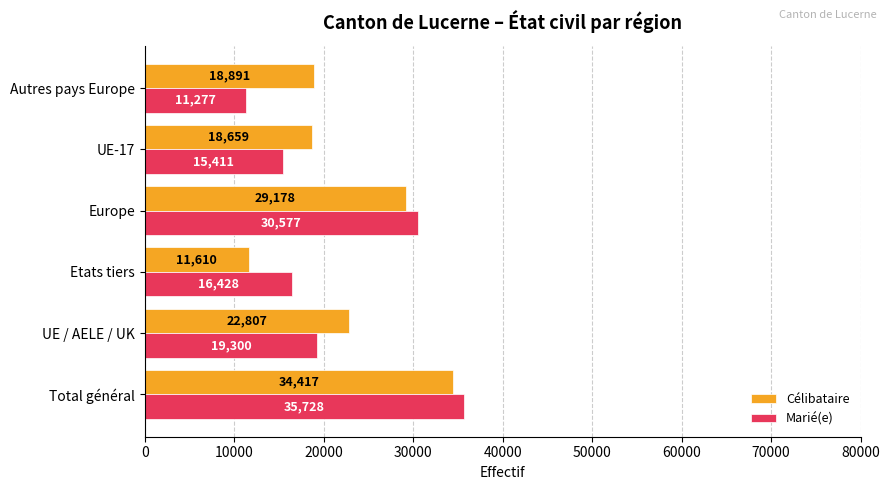

Is it true that Célibataire equals 11610 at Etats tiers?

True